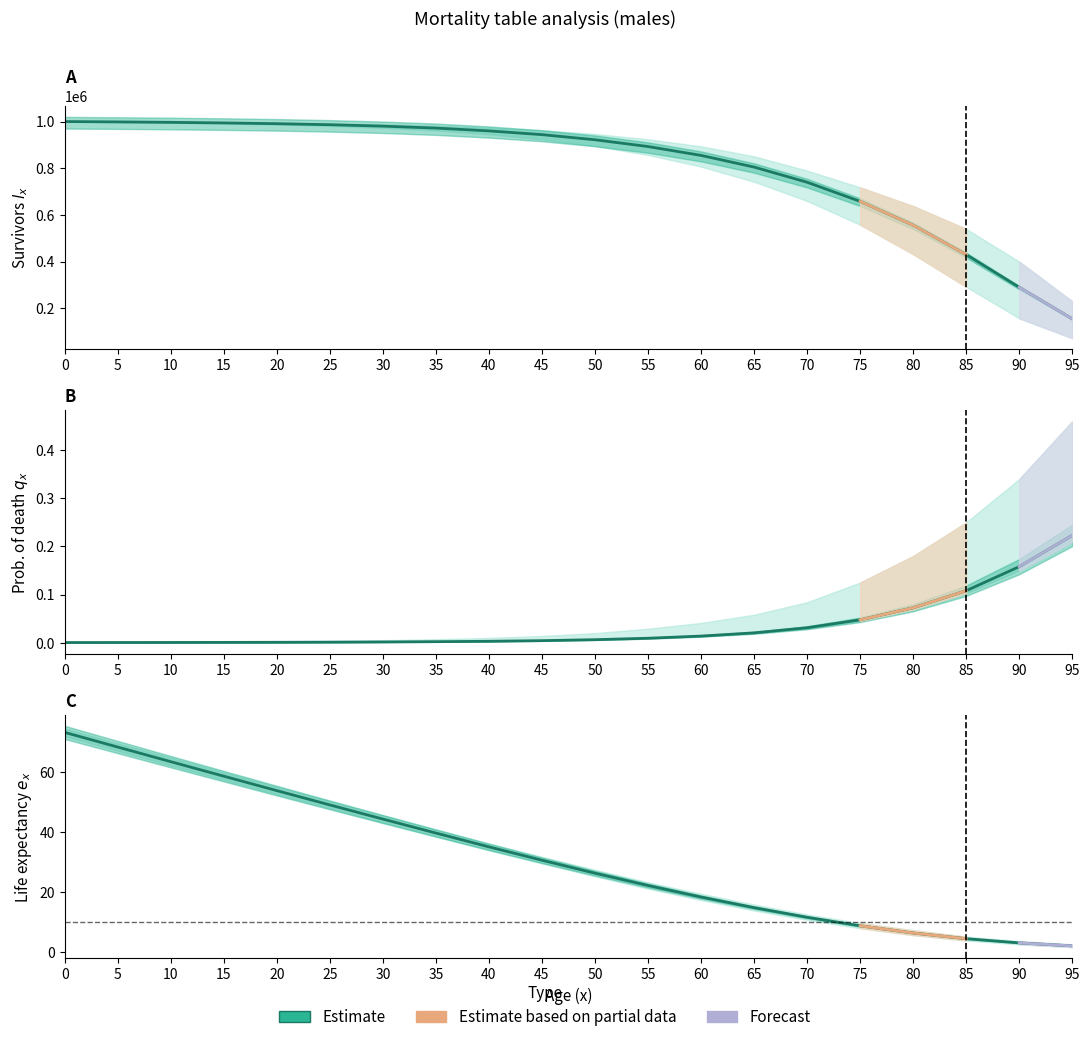

True or false: Estimate (qx) has more than 1 interior local peaks.

False